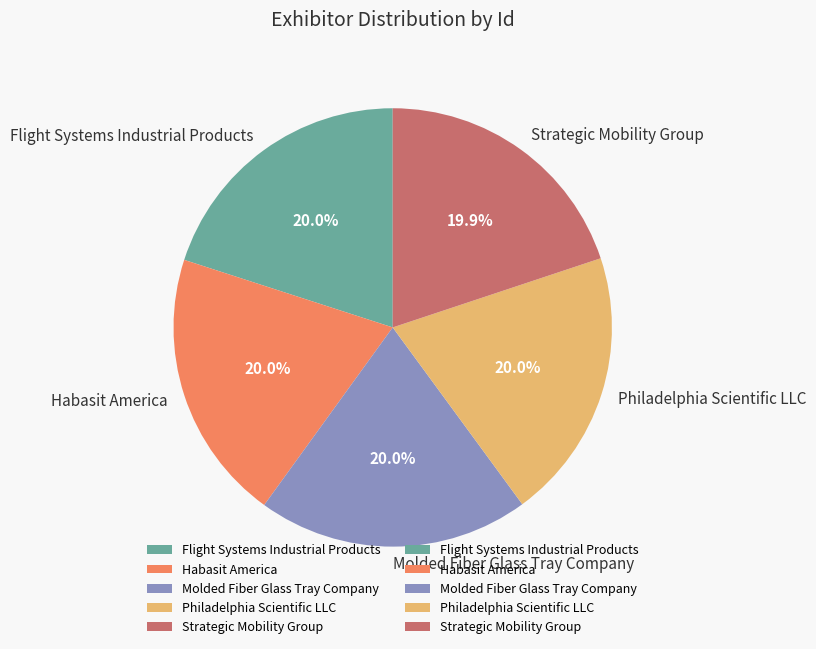

To the nearest percent, what percentage of the pie is Habasit America?

20%